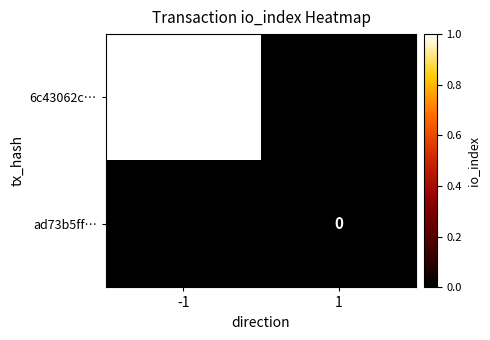

Is it true that 6c43062c… equals 1 at -1?

True